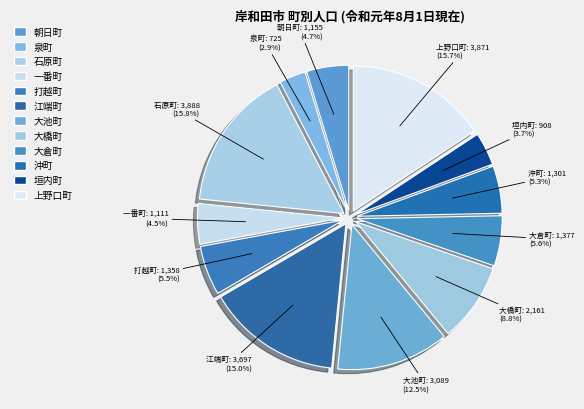

Which has a higher value, 江端町 or 石原町?

石原町